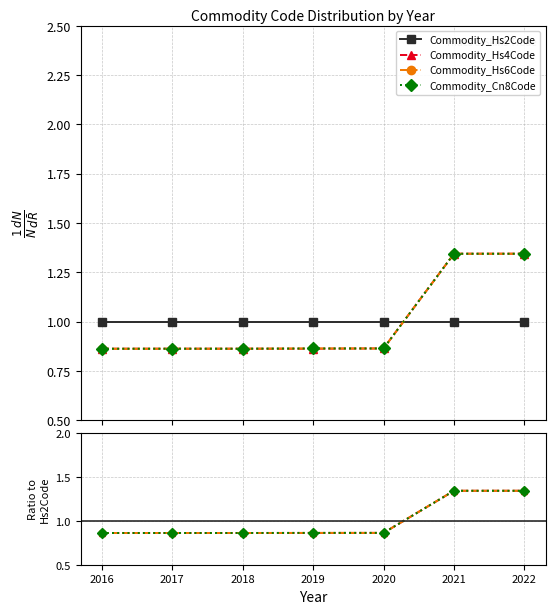

What are all the series names shown in the legend?

Commodity_Hs2Code, Commodity_Hs4Code, Commodity_Hs6Code, Commodity_Cn8Code